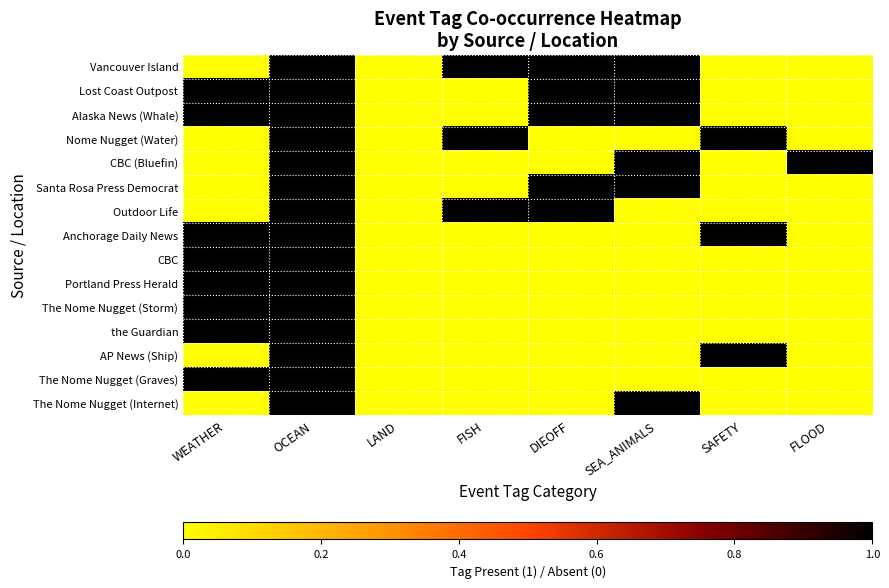

Reading left to right, list all the values displayed in this chart.

Vancouver Island: WEATHER=0	OCEAN=1	LAND=0	FISH=1	DIEOFF=1	SEA_ANIMALS=1	SAFETY=0	FLOOD=0
Lost Coast Outpost: WEATHER=1	OCEAN=1	LAND=0	FISH=0	DIEOFF=1	SEA_ANIMALS=1	SAFETY=0	FLOOD=0
Alaska News (Whale): WEATHER=1	OCEAN=1	LAND=0	FISH=0	DIEOFF=1	SEA_ANIMALS=1	SAFETY=0	FLOOD=0
Nome Nugget (Water): WEATHER=0	OCEAN=1	LAND=0	FISH=1	DIEOFF=0	SEA_ANIMALS=0	SAFETY=1	FLOOD=0
CBC (Bluefin): WEATHER=0	OCEAN=1	LAND=0	FISH=0	DIEOFF=0	SEA_ANIMALS=1	SAFETY=0	FLOOD=1
Santa Rosa Press Democrat: WEATHER=0	OCEAN=1	LAND=0	FISH=0	DIEOFF=1	SEA_ANIMALS=1	SAFETY=0	FLOOD=0
Outdoor Life: WEATHER=0	OCEAN=1	LAND=0	FISH=1	DIEOFF=1	SEA_ANIMALS=0	SAFETY=0	FLOOD=0
Anchorage Daily News: WEATHER=1	OCEAN=1	LAND=0	FISH=0	DIEOFF=0	SEA_ANIMALS=0	SAFETY=1	FLOOD=0
CBC: WEATHER=1	OCEAN=1	LAND=0	FISH=0	DIEOFF=0	SEA_ANIMALS=0	SAFETY=0	FLOOD=0
Portland Press Herald: WEATHER=1	OCEAN=1	LAND=0	FISH=0	DIEOFF=0	SEA_ANIMALS=0	SAFETY=0	FLOOD=0
The Nome Nugget (Storm): WEATHER=1	OCEAN=1	LAND=0	FISH=0	DIEOFF=0	SEA_ANIMALS=0	SAFETY=0	FLOOD=0
the Guardian: WEATHER=1	OCEAN=1	LAND=0	FISH=0	DIEOFF=0	SEA_ANIMALS=0	SAFETY=0	FLOOD=0
AP News (Ship): WEATHER=0	OCEAN=1	LAND=0	FISH=0	DIEOFF=0	SEA_ANIMALS=0	SAFETY=1	FLOOD=0
The Nome Nugget (Graves): WEATHER=1	OCEAN=1	LAND=0	FISH=0	DIEOFF=0	SEA_ANIMALS=0	SAFETY=0	FLOOD=0
The Nome Nugget (Internet): WEATHER=0	OCEAN=1	LAND=0	FISH=0	DIEOFF=0	SEA_ANIMALS=1	SAFETY=0	FLOOD=0